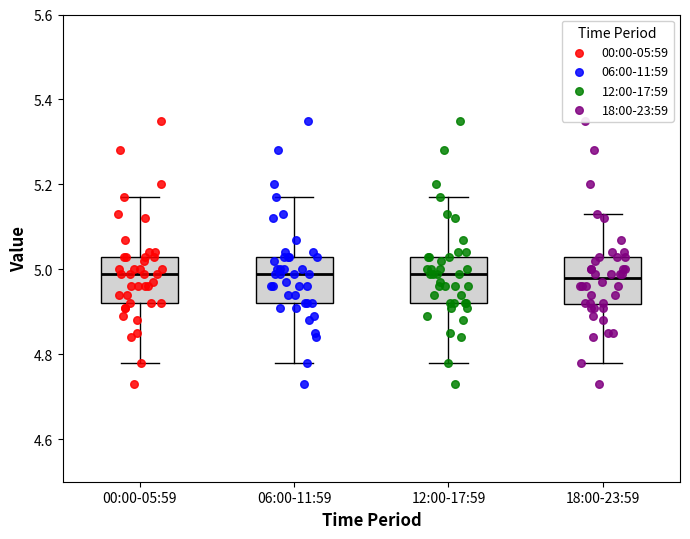

Reading left to right, read every box against the y-axis: the position of its median line, the range the box covers, and the ends of its whiskers. The values are not printed on the chart, so give them approximately, as read against the axis.

00:00-05:59: median 5.00, box 4.92 to 5.04, whiskers 4.78 to 5.18
06:00-11:59: median 5.00, box 4.92 to 5.04, whiskers 4.78 to 5.18
12:00-17:59: median 5.00, box 4.92 to 5.04, whiskers 4.78 to 5.18
18:00-23:59: median 4.98, box 4.92 to 5.04, whiskers 4.78 to 5.14